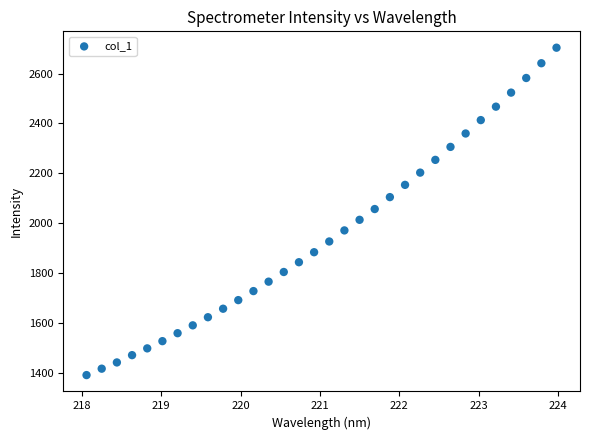

What is the range of Y values (max minus min)?

1311.9